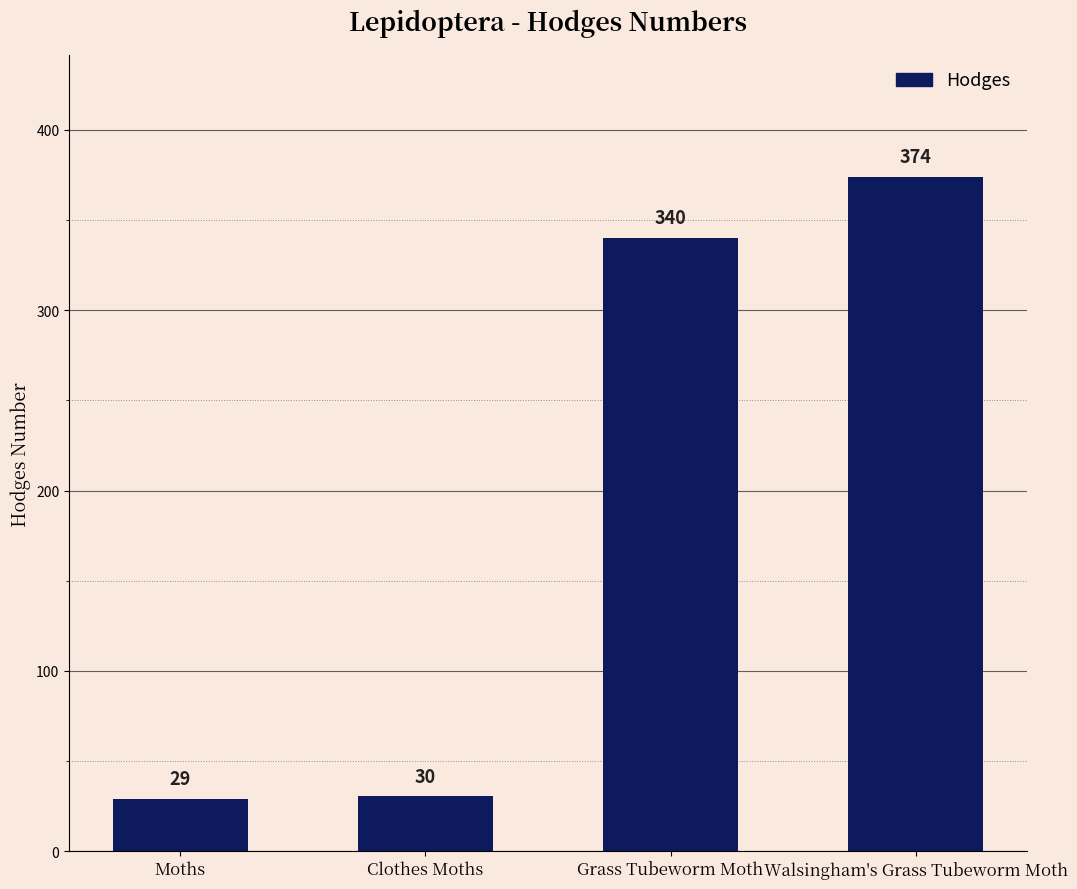

Which label corresponds to the largest value in the chart?

Walsingham's Grass Tubeworm Moth